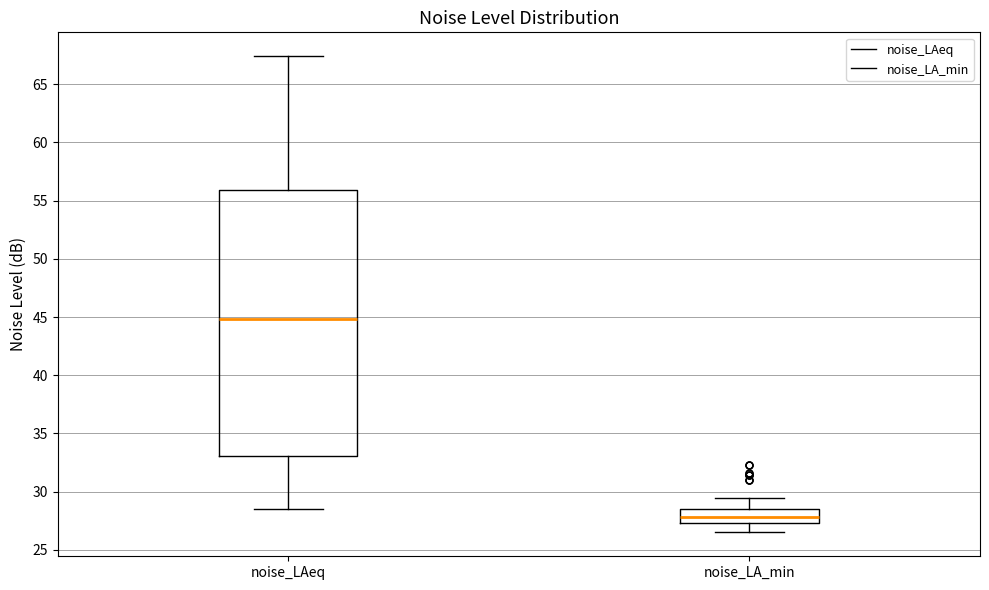

Comparing the boxes themselves (not the whiskers), which one is the tallest?

noise_LAeq